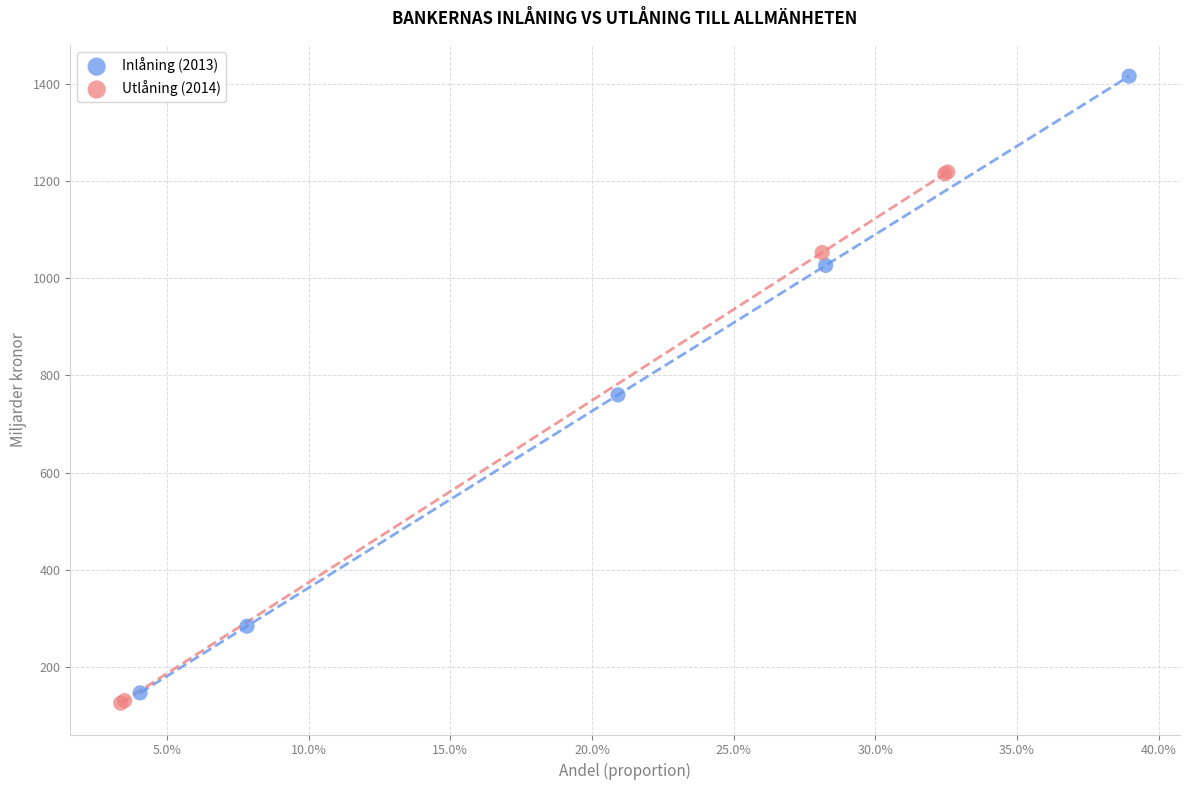

Which series has the widest spread of Y values?

Inlåning (2013)